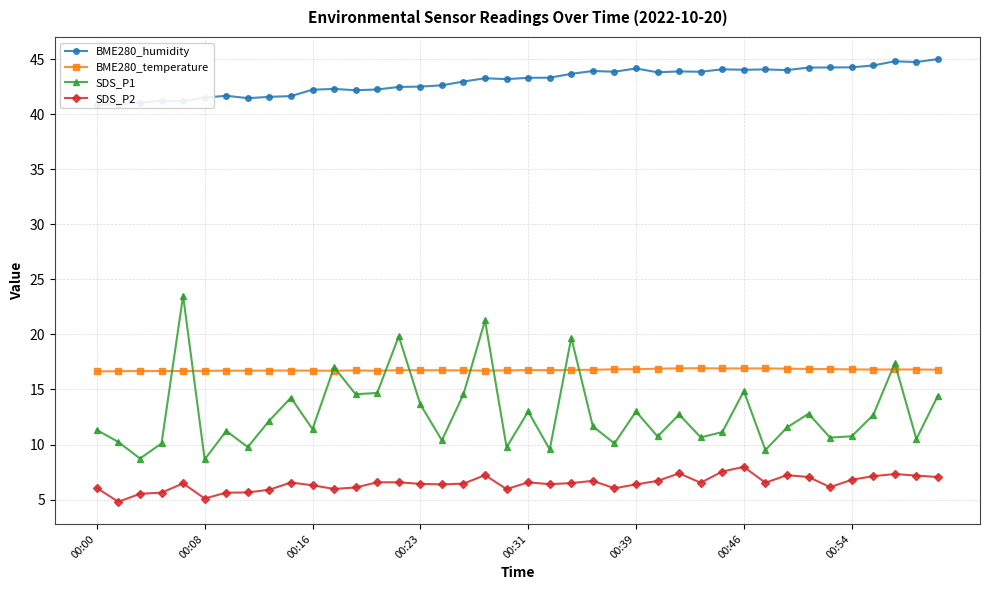

Which series has the largest total across all categories?

BME280_humidity